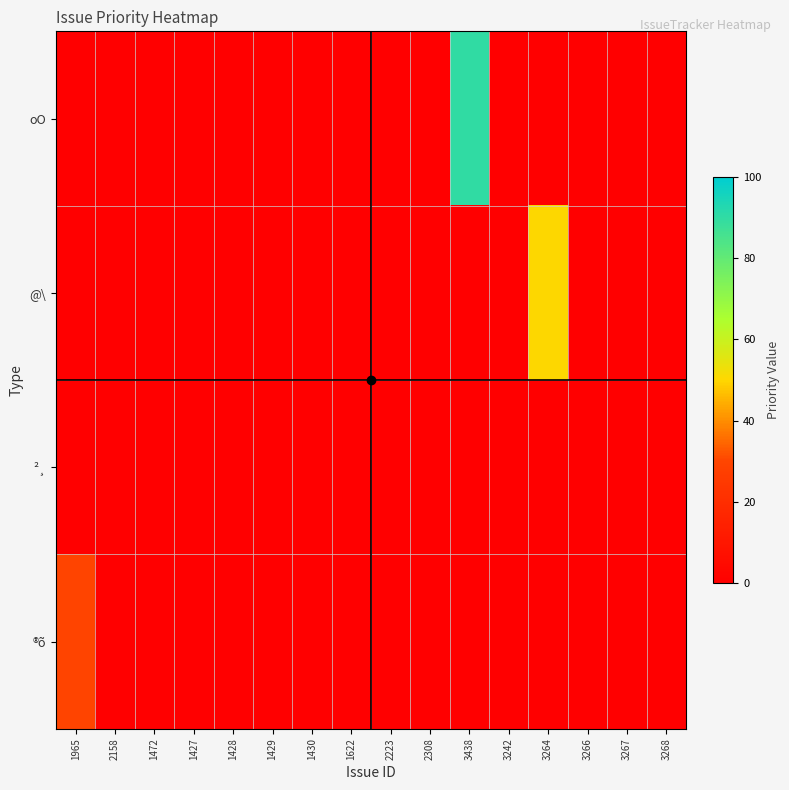

List the series in order of their peak value, lowest first.

²¸, ®õ, @\, oO